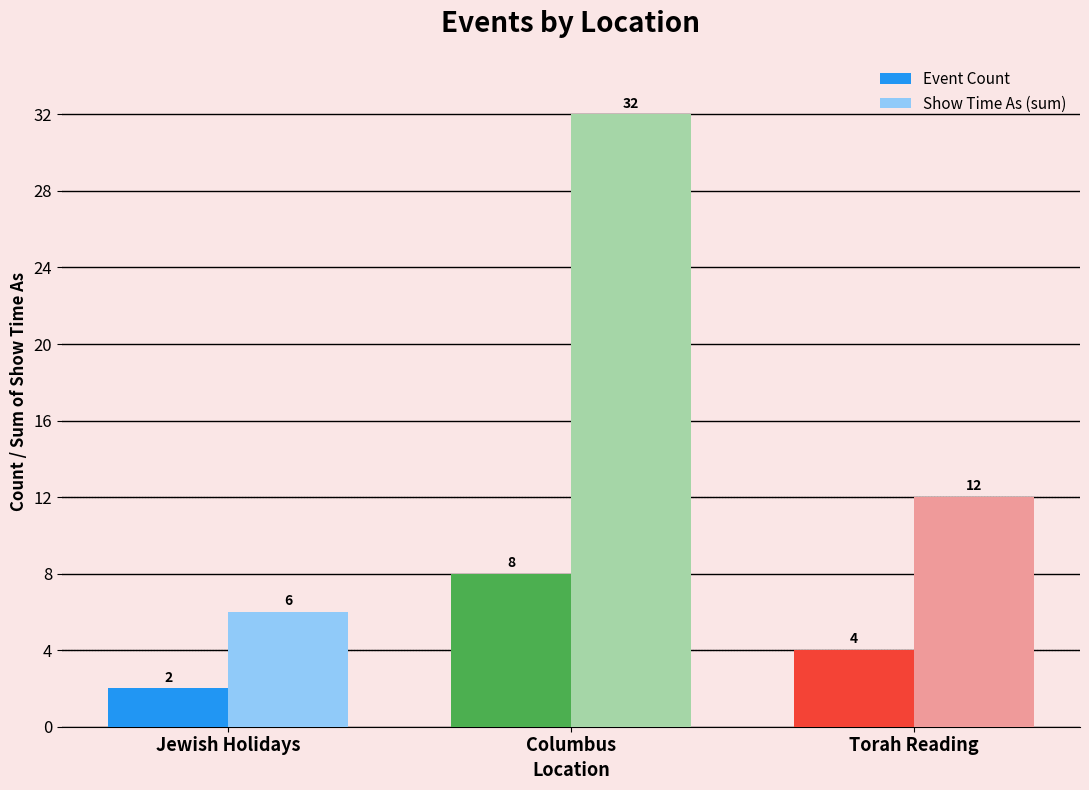

Rank the categories by Event Count value from lowest to highest.

Jewish Holidays, Torah Reading, Columbus